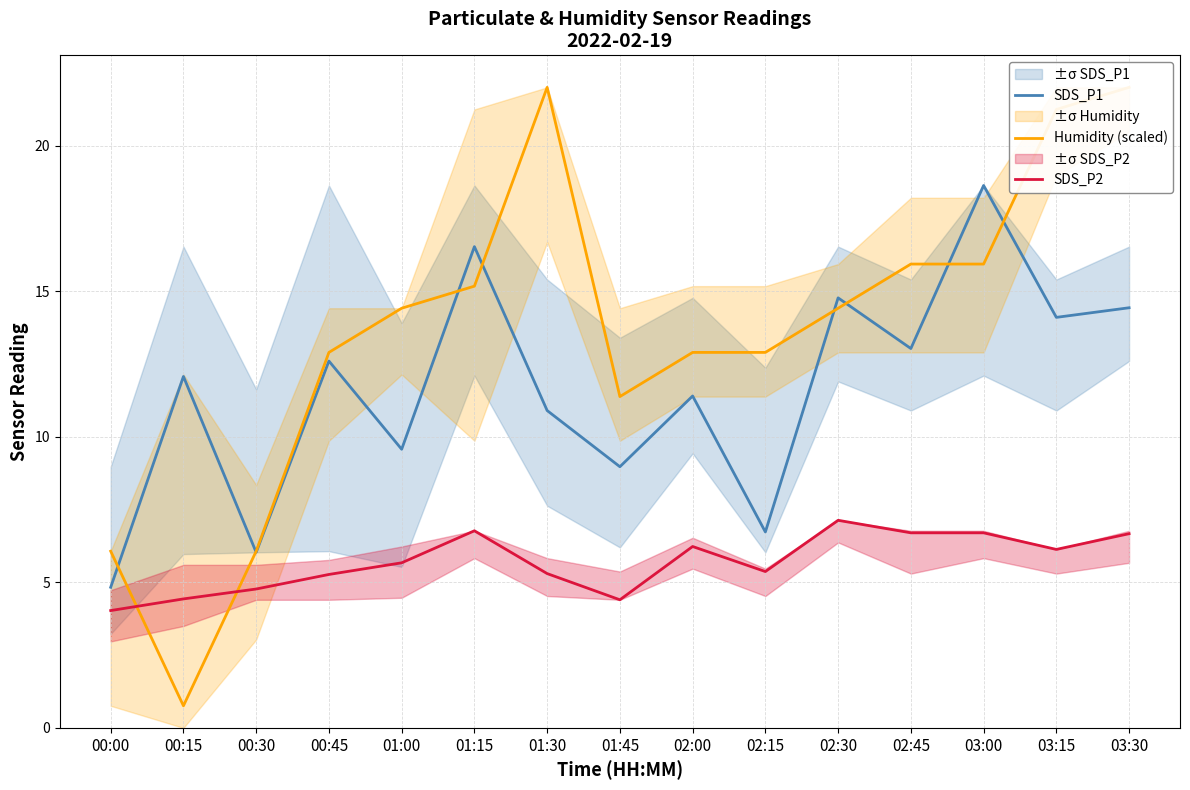

In Humidity (scaled), how many points are lower than both neighbors (excluding endpoints)?

2